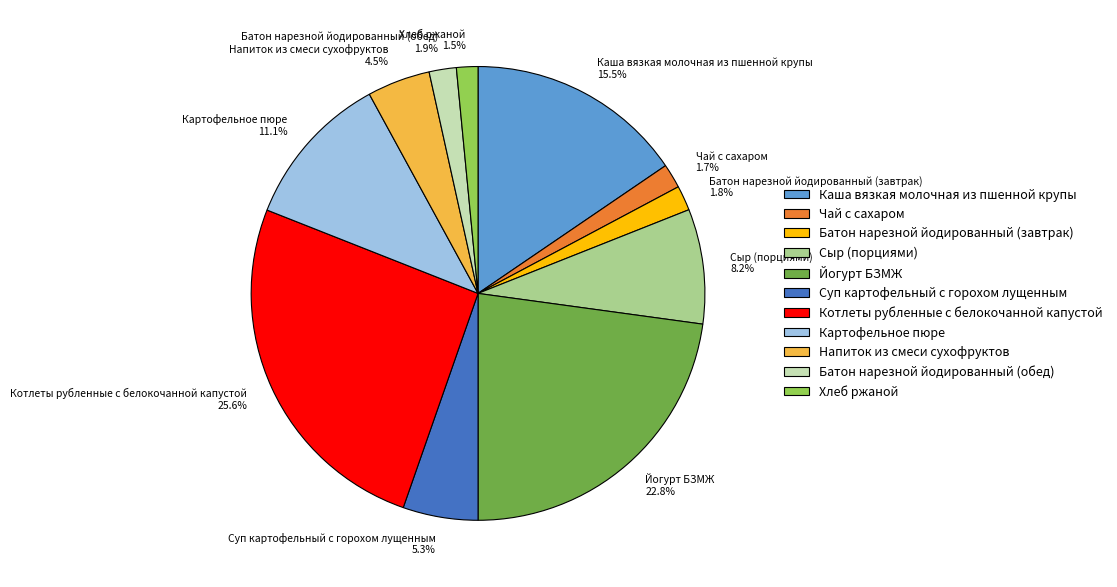

To the nearest percent, what is the difference between the largest and smallest slice percentages?

24%